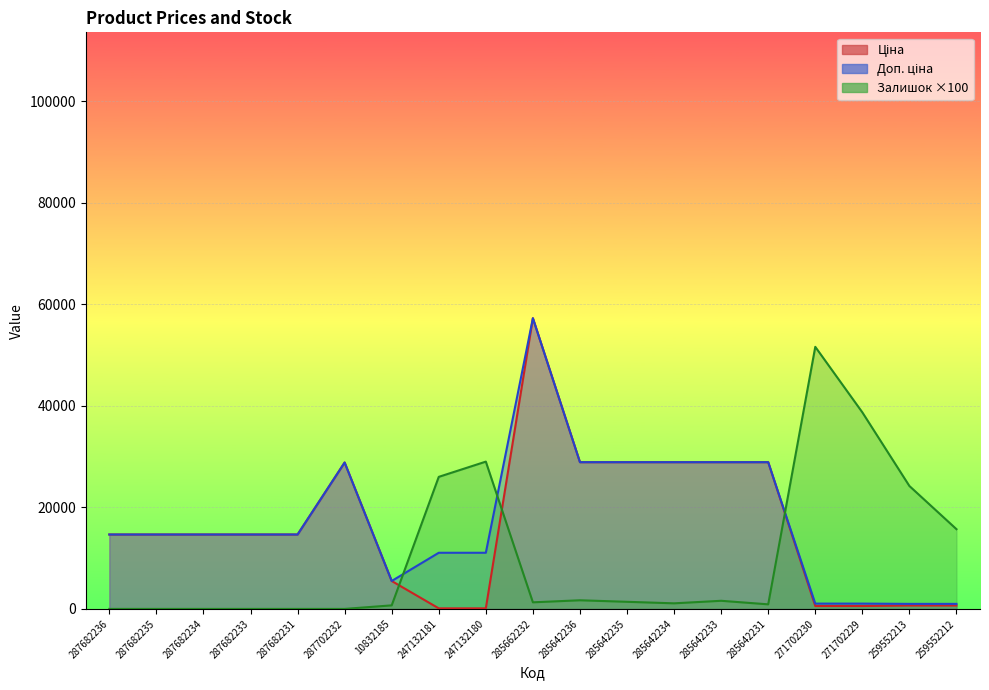

List the series in order of their peak value, highest first.

Ціна, Доп. ціна, Залишок